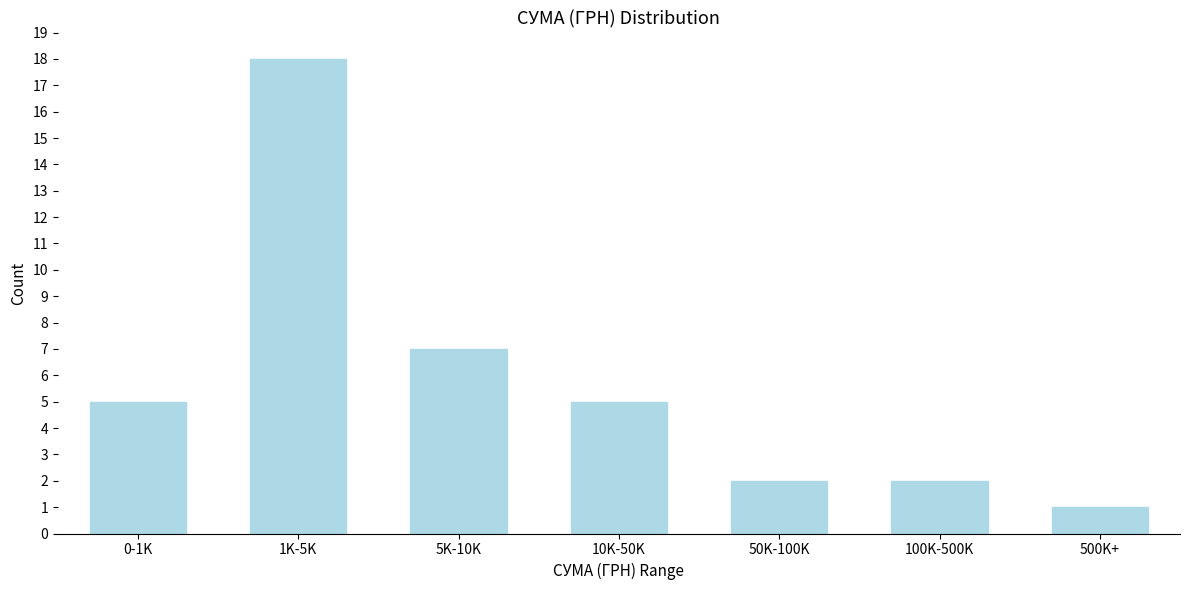

Reading left to right, list all the values displayed in this chart.

0-1K=5	1K-5K=18	5K-10K=7	10K-50K=5	50K-100K=2	100K-500K=2	500K+=1